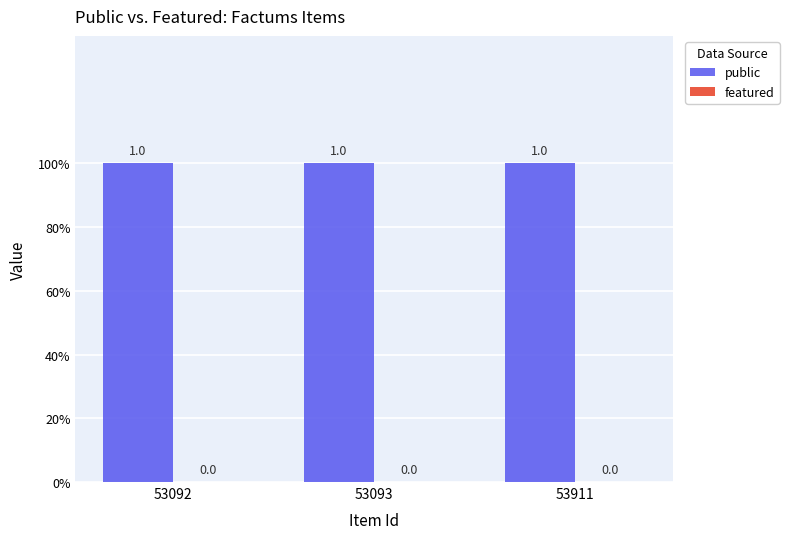

Reading left to right, transcribe all the data shown in this chart.

public: 1	1	1
featured: 0	0	0